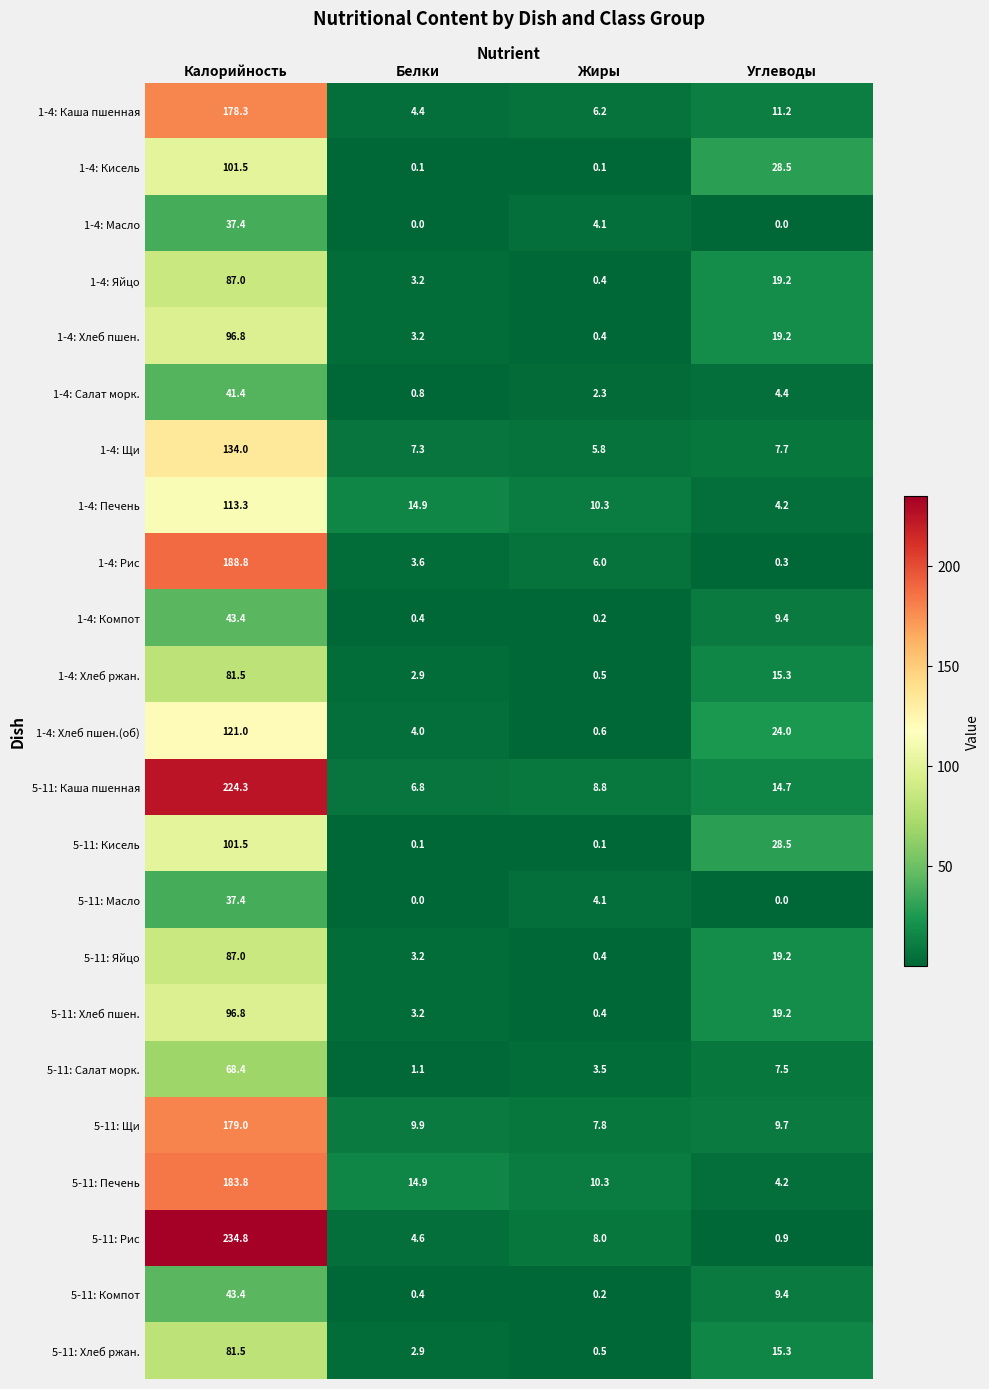

Which series changed the most between Калорийность and Белки?

5-11: Рис